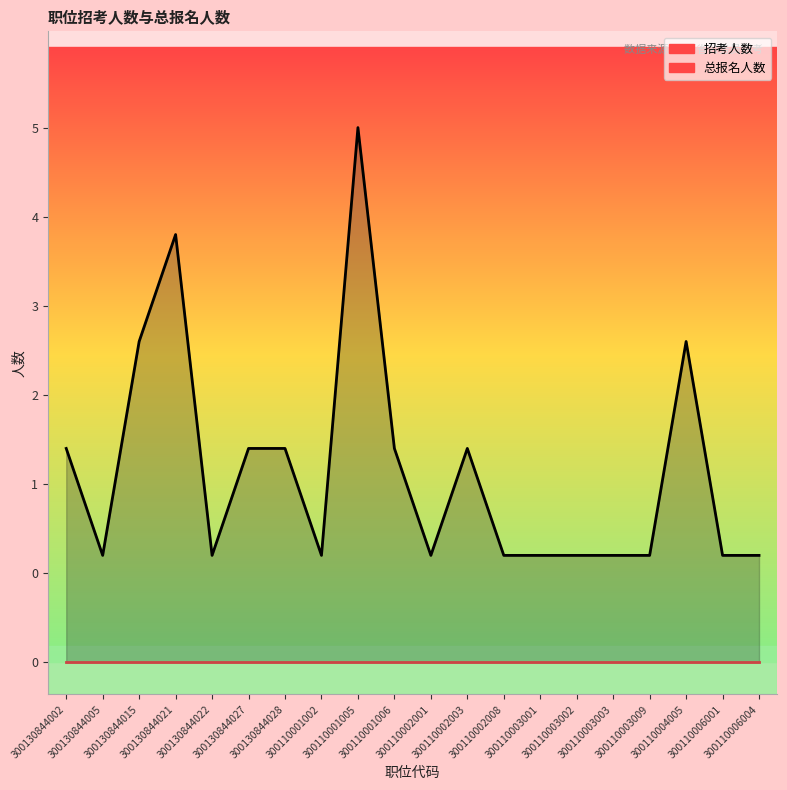

The chart shows a value of 2 at 300130844002. True or false?

True